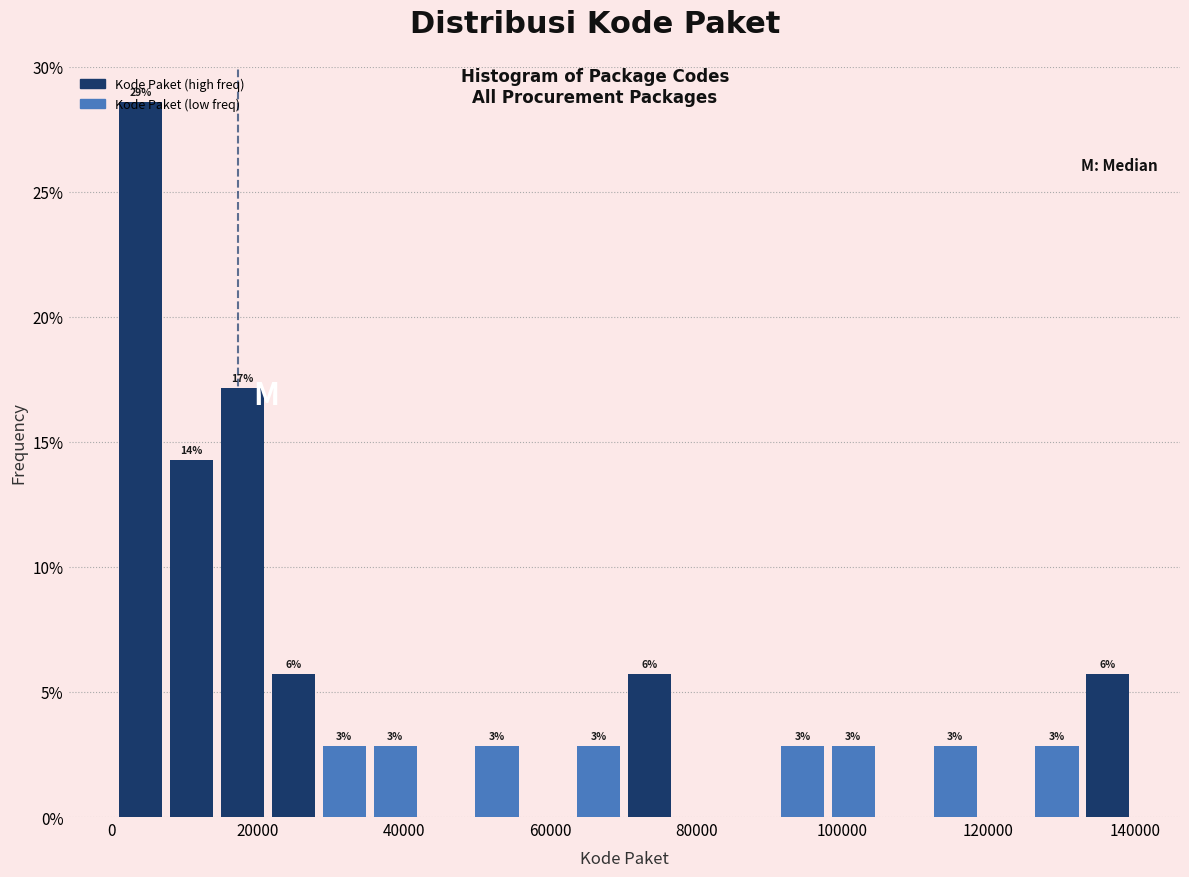

Read against the x-axis, roughly where is the centre of the tallest bar?

4000